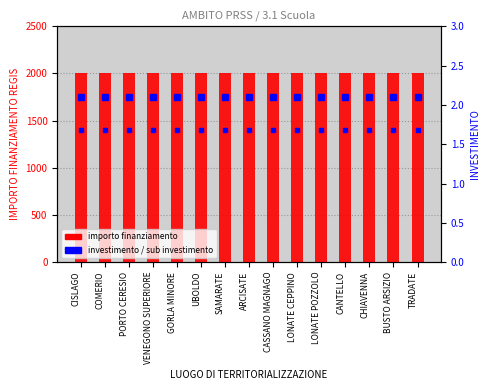

What is the sum of all SUB INVESTIMENTO values?

21000.0